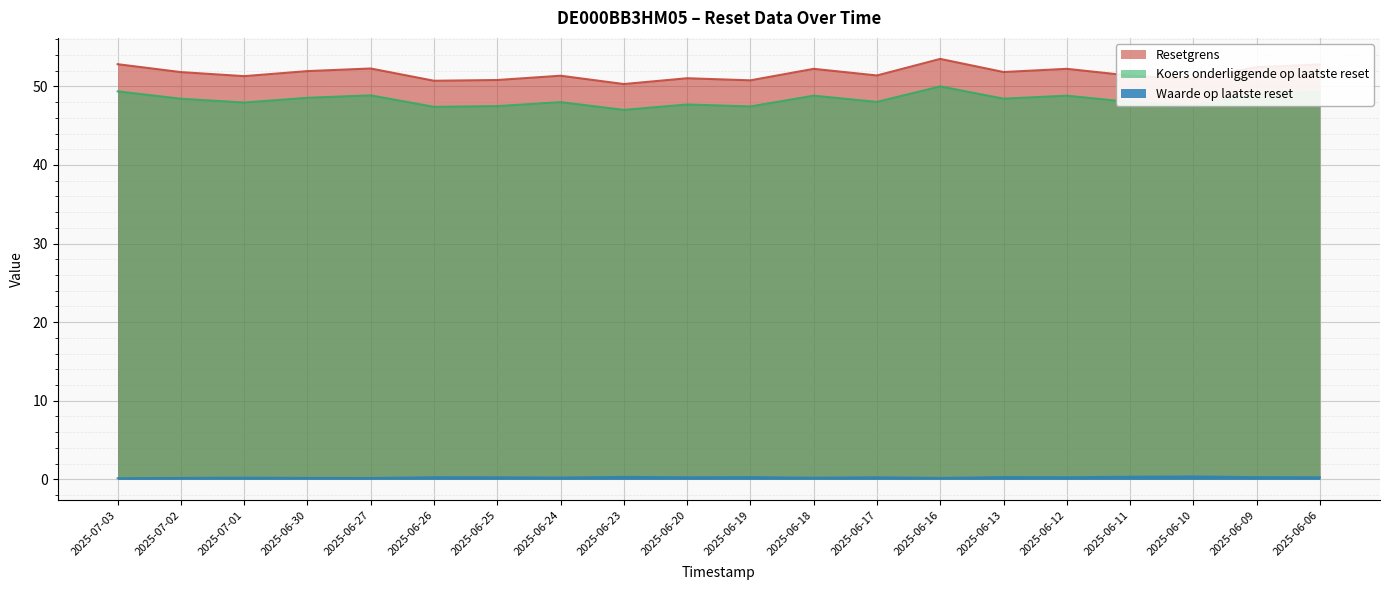

Where is Waarde op laatste reset nearest to the value 0?

2025-07-03